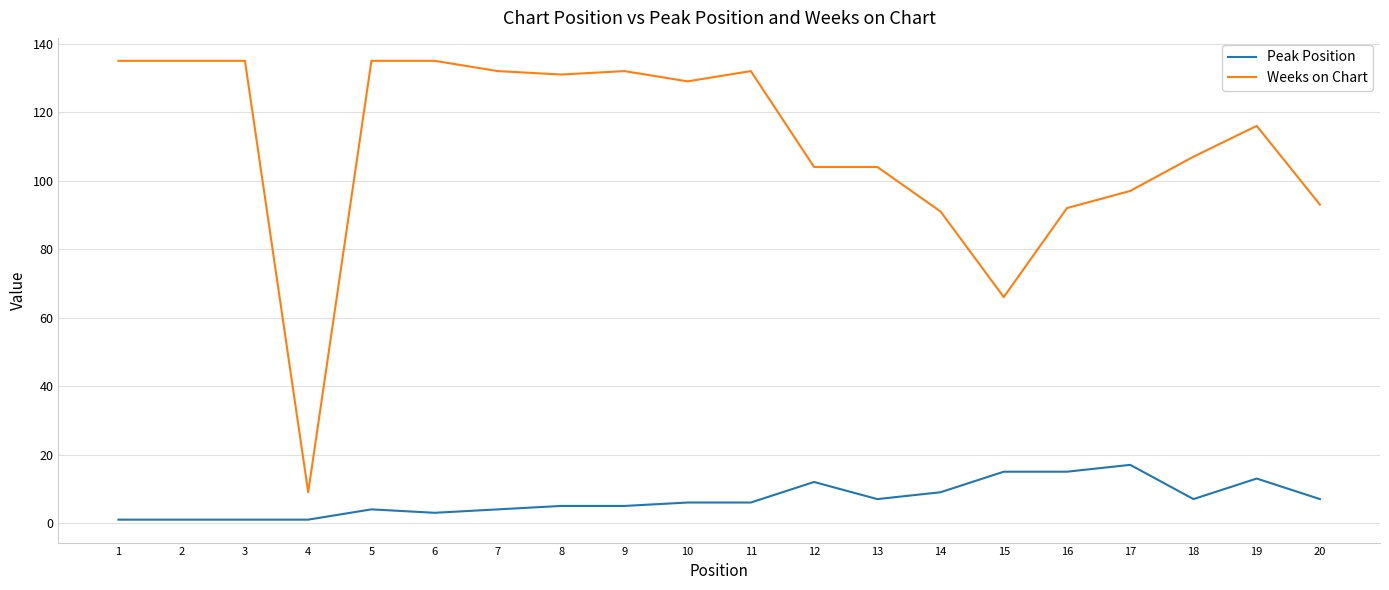

True or false: Peak Position has a value of 7 at 18.

True